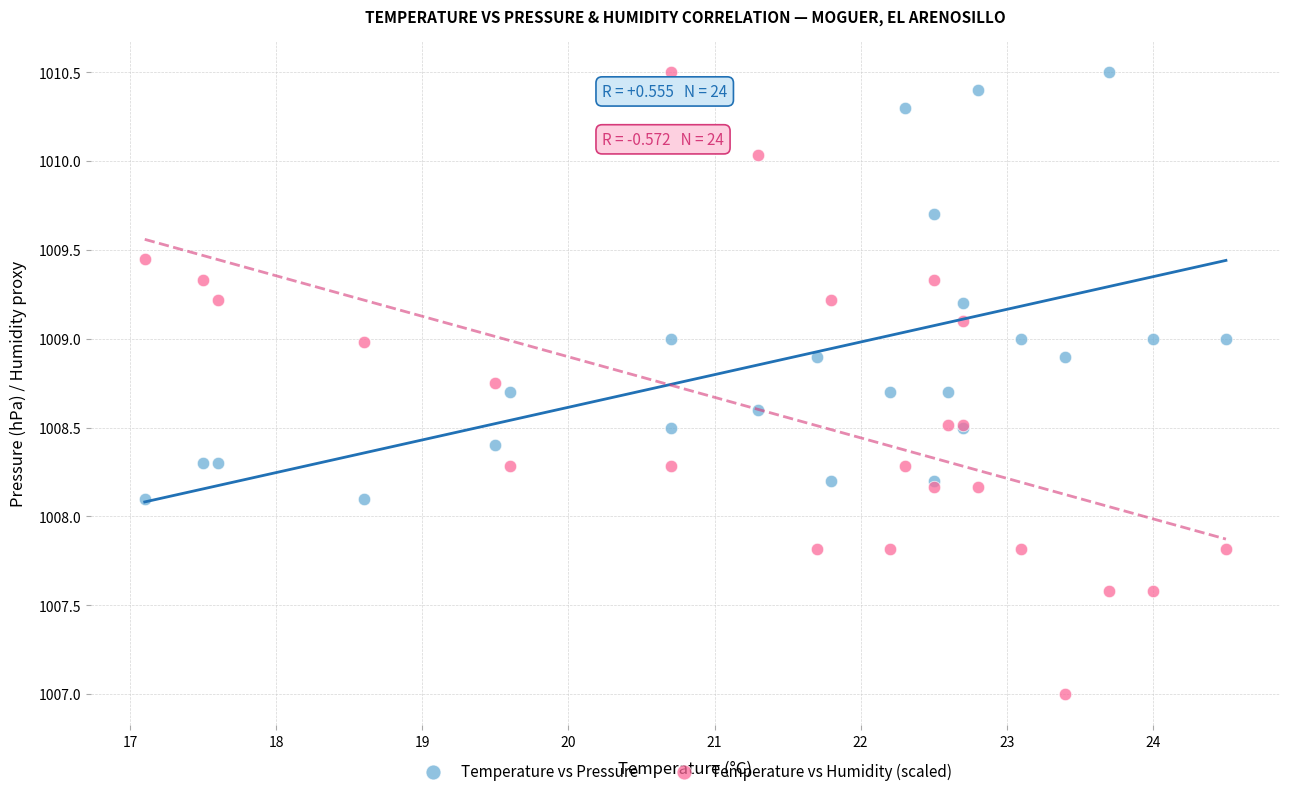

Which series reaches the minimum Y coordinate?

Temperature vs Humidity (scaled)